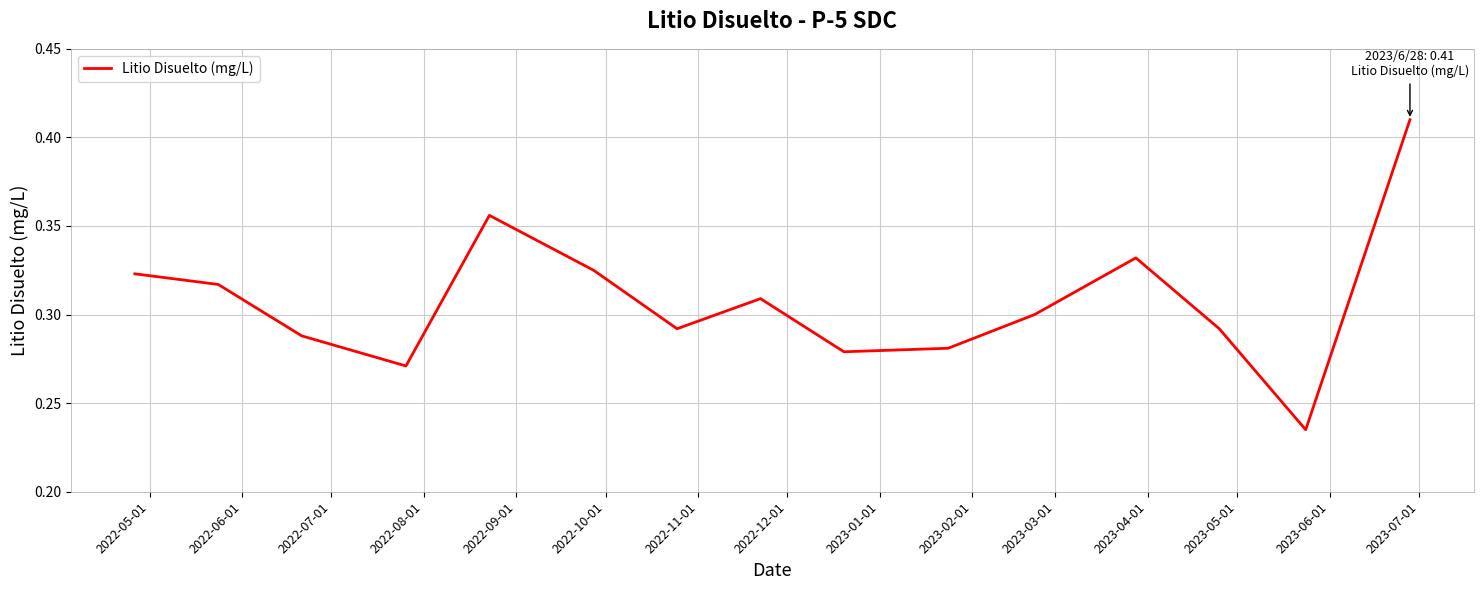

How many lines are shown in the chart?

1